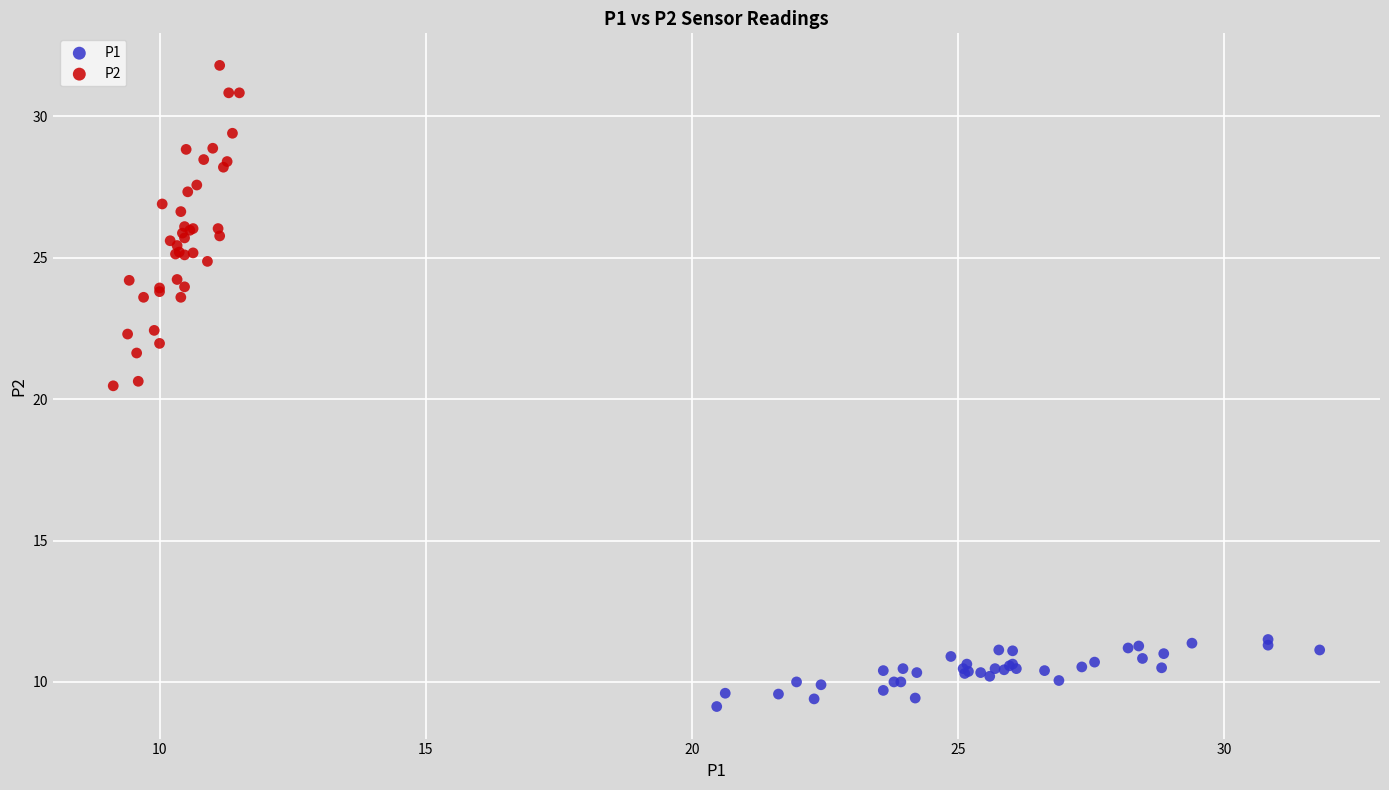

Which series reaches the minimum Y coordinate?

P1